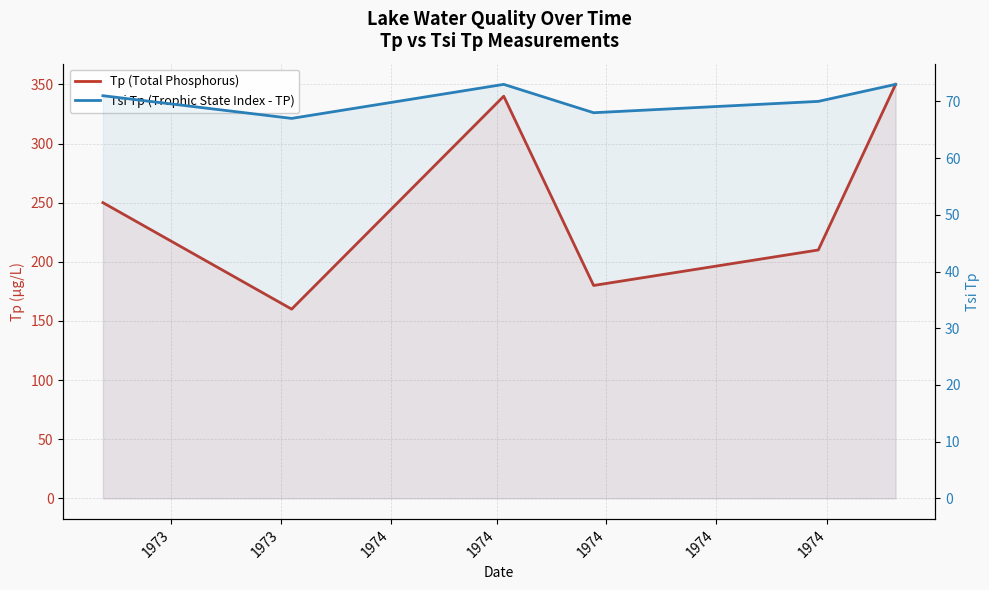

What are all the series names shown in the legend?

Tp (Total Phosphorus), Tsi Tp (Trophic State Index - TP)